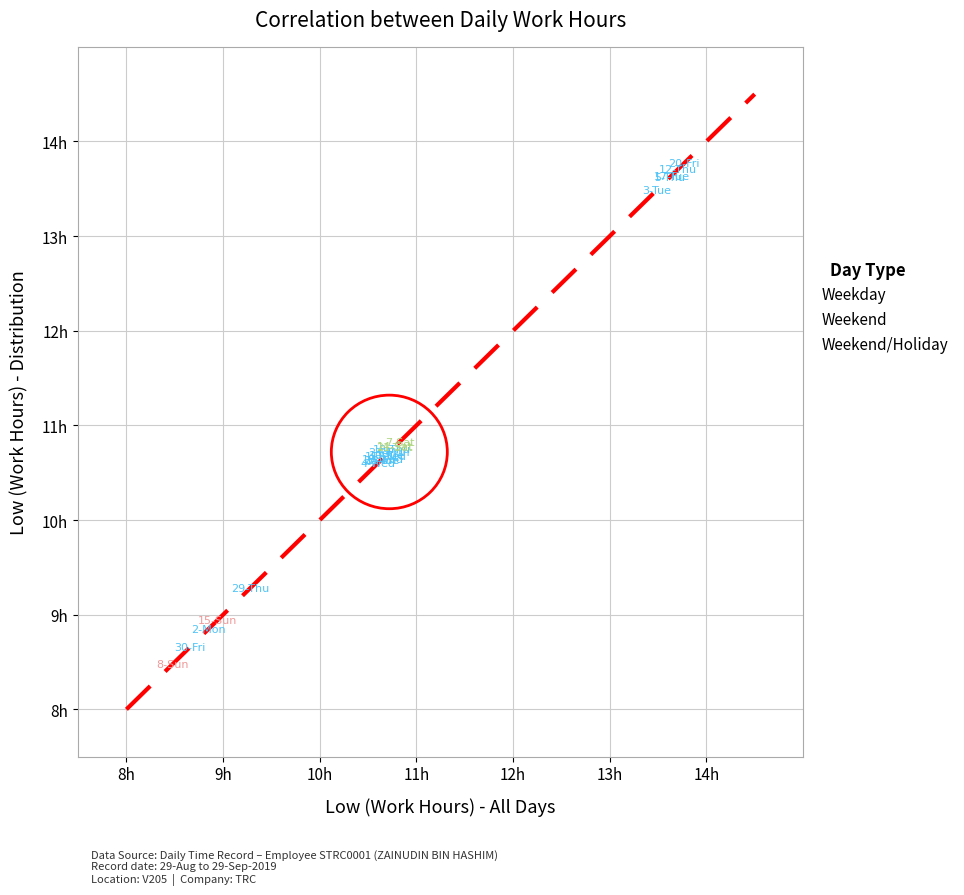

What are all the series names shown in the legend?

Weekday, Weekend, Weekend/Holiday